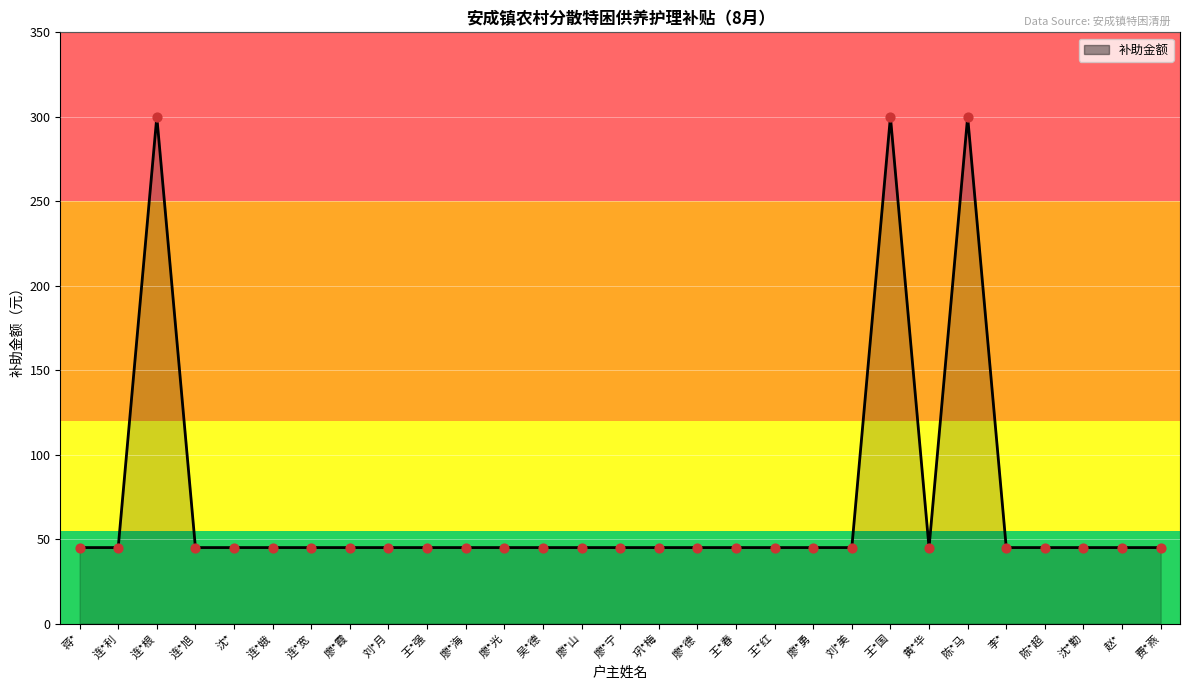

Approximately how many times larger is the value at 廖*霞 compared to 连*娥?

1.0